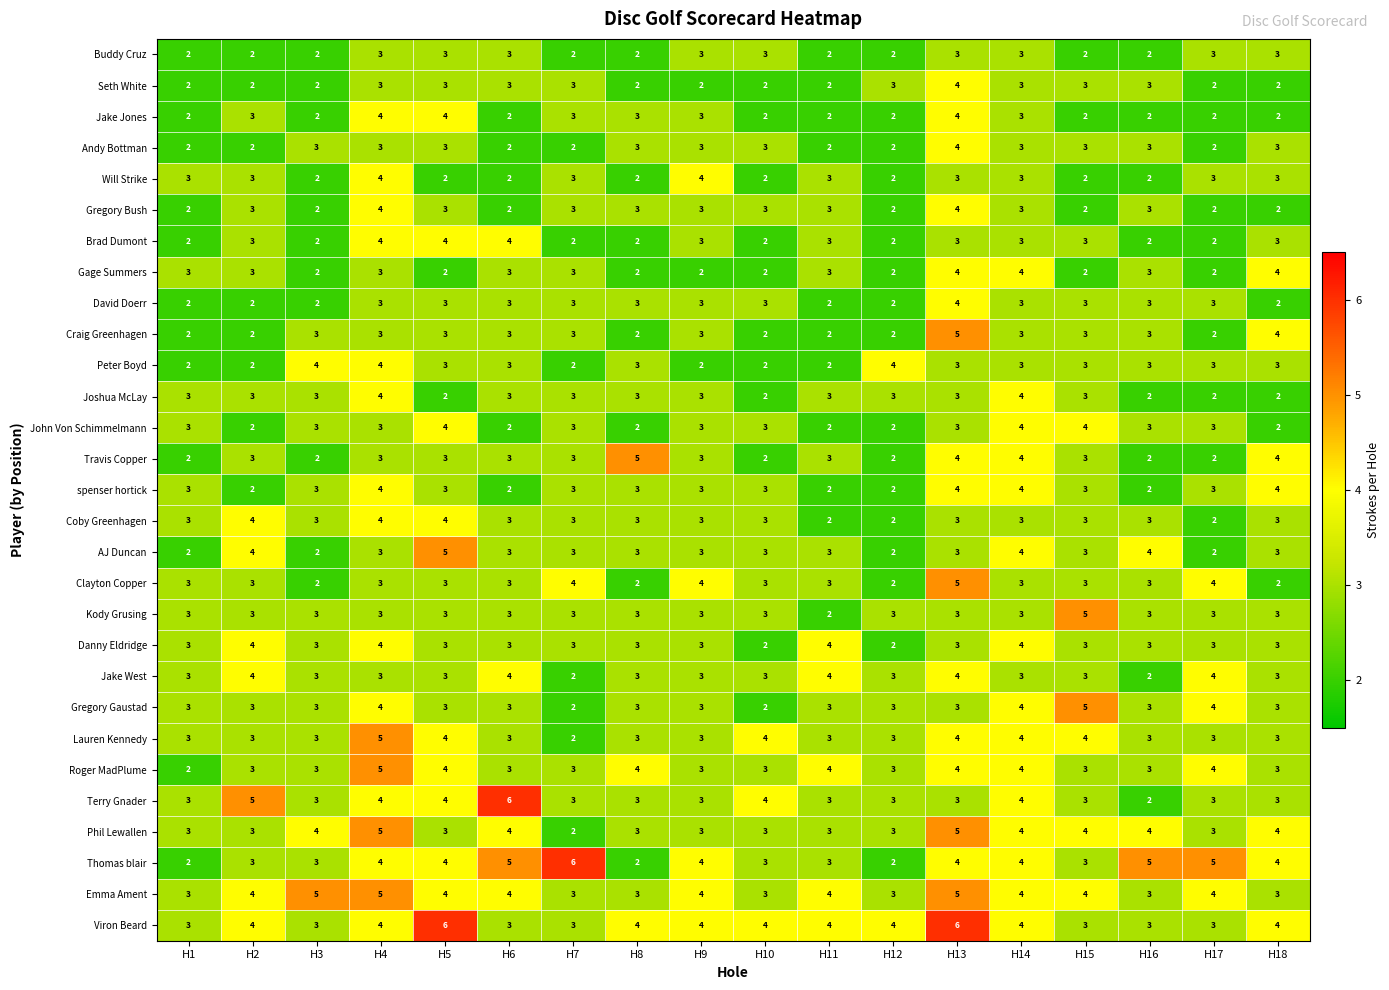

True or false: Gregory Gaustad has a value of 3 at H7.

False